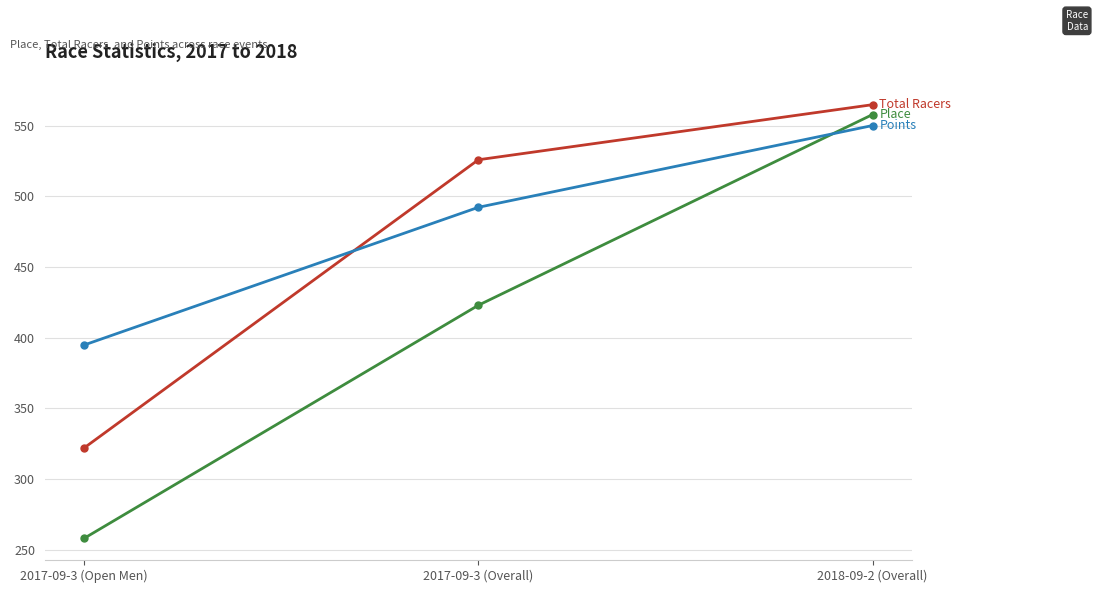

What is the difference between the highest and lowest values at 2018-09-2 (Overall)?

14.8